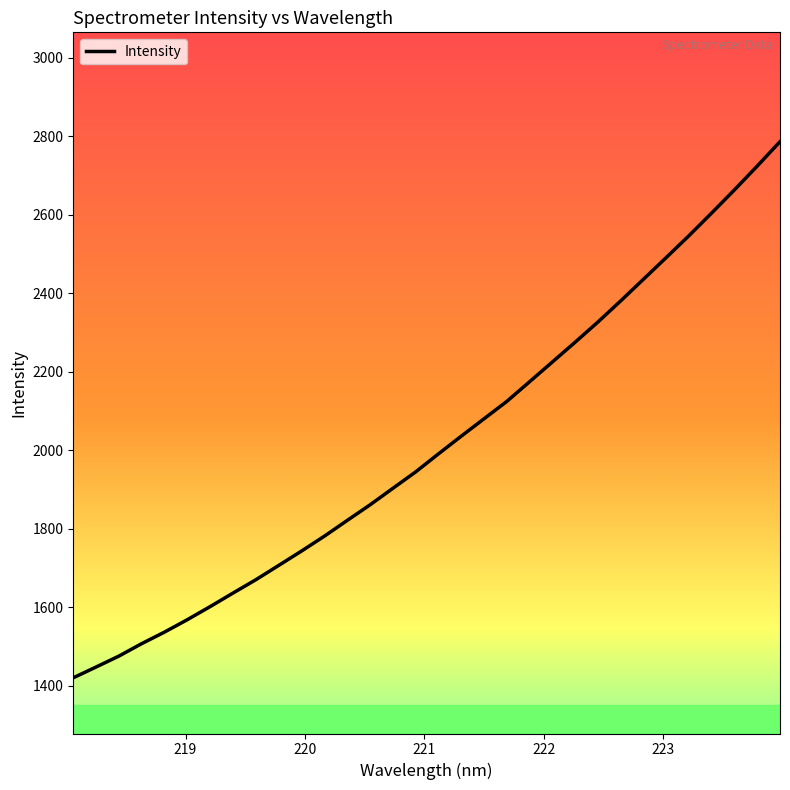

What is the minimum value shown in the chart?

1419.8